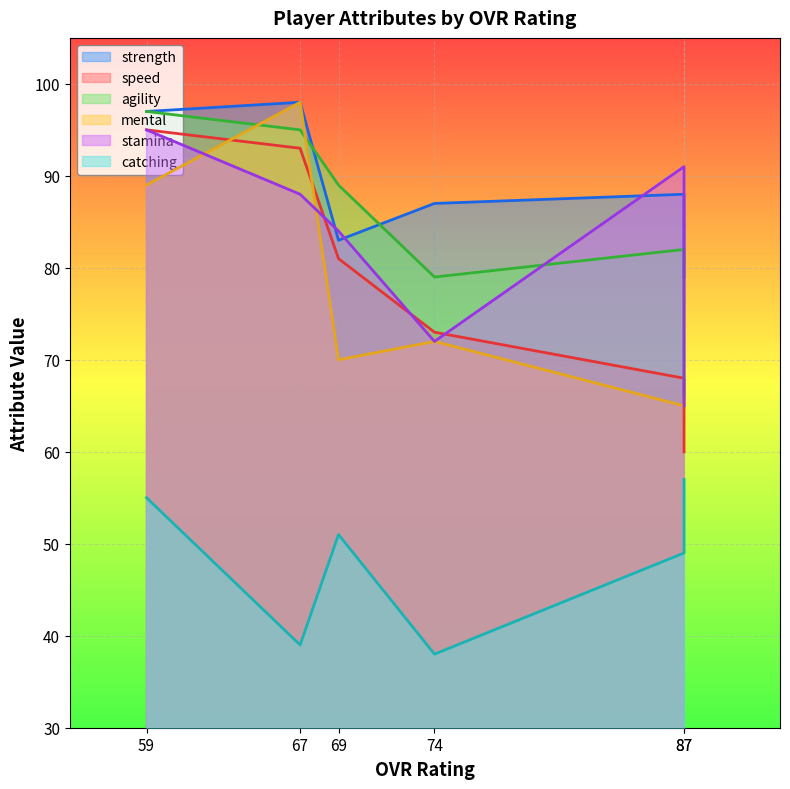

Reading right to left, what are all the values shown in this chart?

strength: 87=79	87=88	74=87	69=83	67=98	59=97
speed: 87=60	87=68	74=73	69=81	67=93	59=95
agility: 87=66	87=82	74=79	69=89	67=95	59=97
mental: 87=66	87=65	74=72	69=70	67=98	59=89
stamina: 87=65	87=91	74=72	69=84	67=88	59=95
catching: 87=57	87=49	74=38	69=51	67=39	59=55